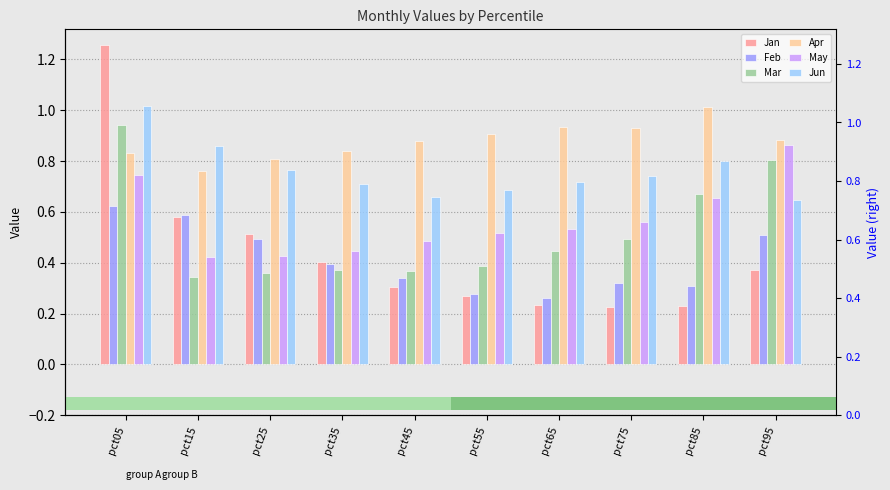

Which series has the widest spread of values?

Jan